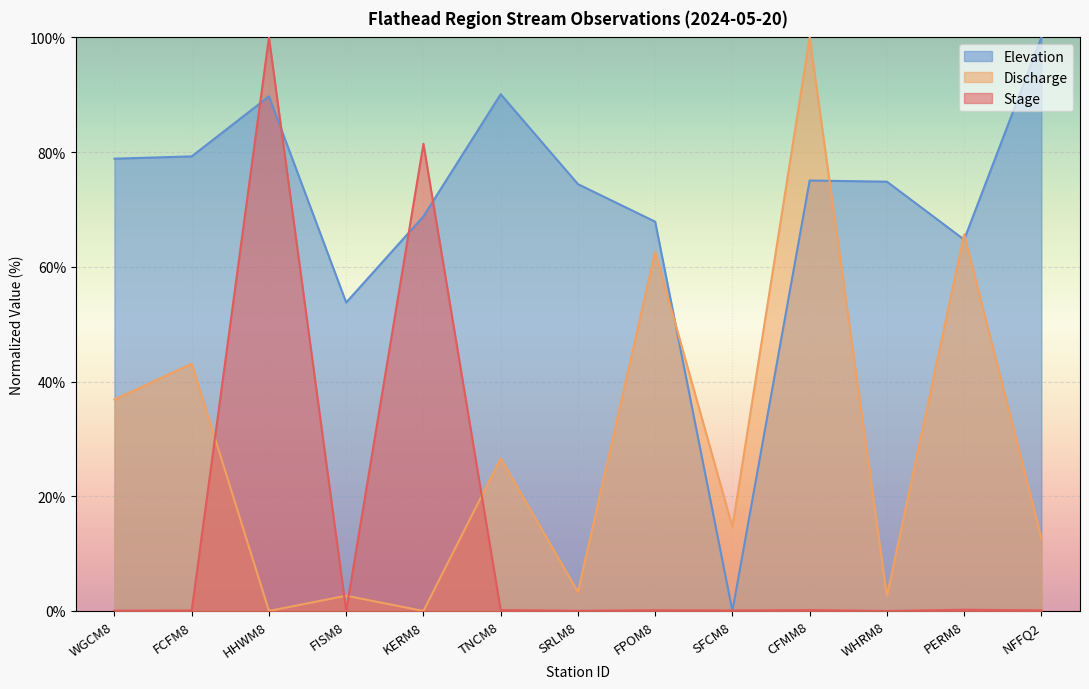

Between PERM8 and SFCM8, which is larger?

PERM8